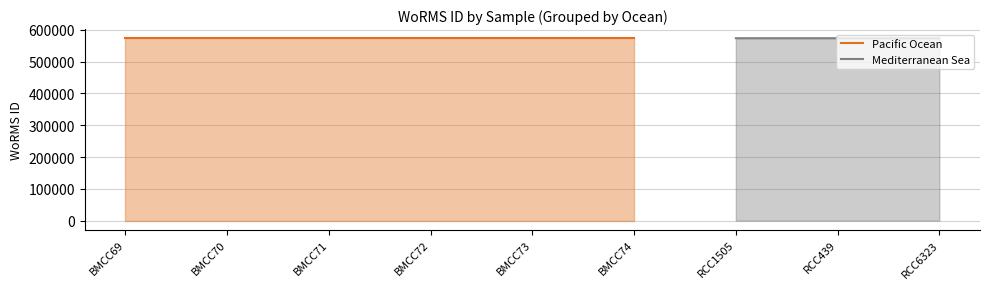

Rank the series at BMCC72 from highest to lowest value.

Pacific Ocean, Mediterranean Sea